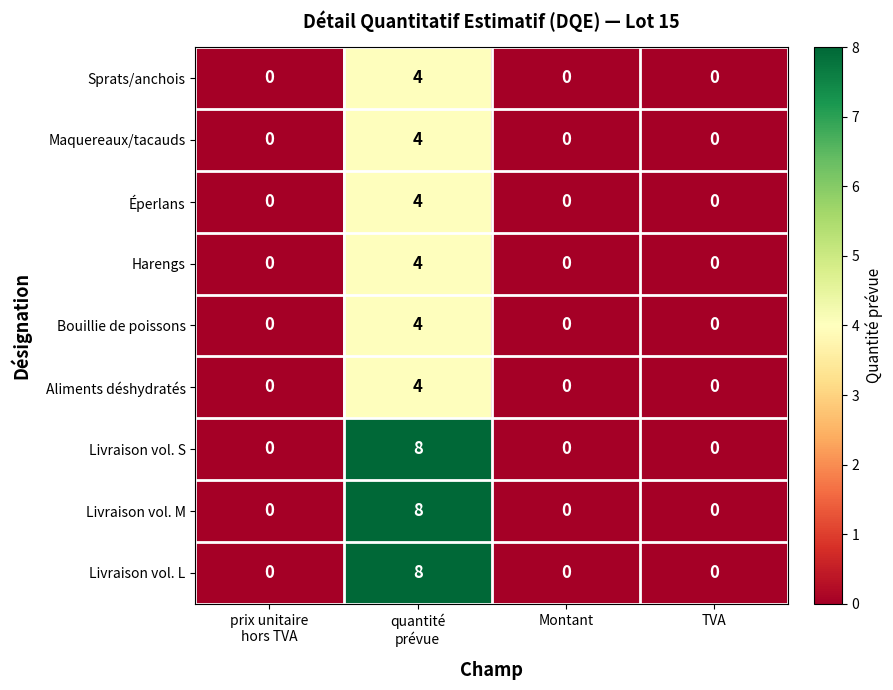

What is the greatest value displayed?

8